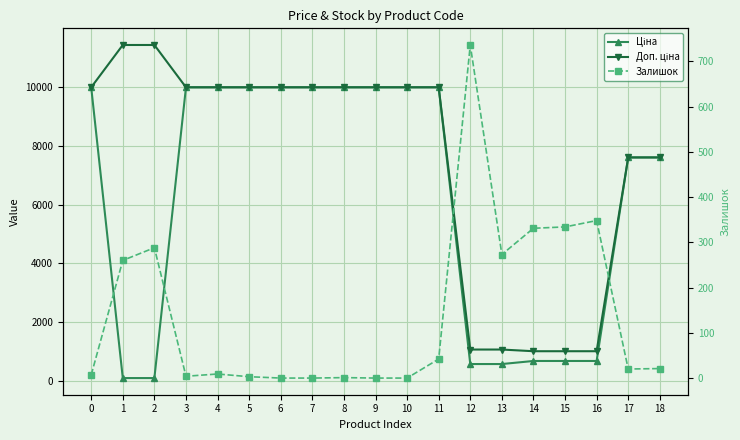

What is the greatest value displayed?

11410.0